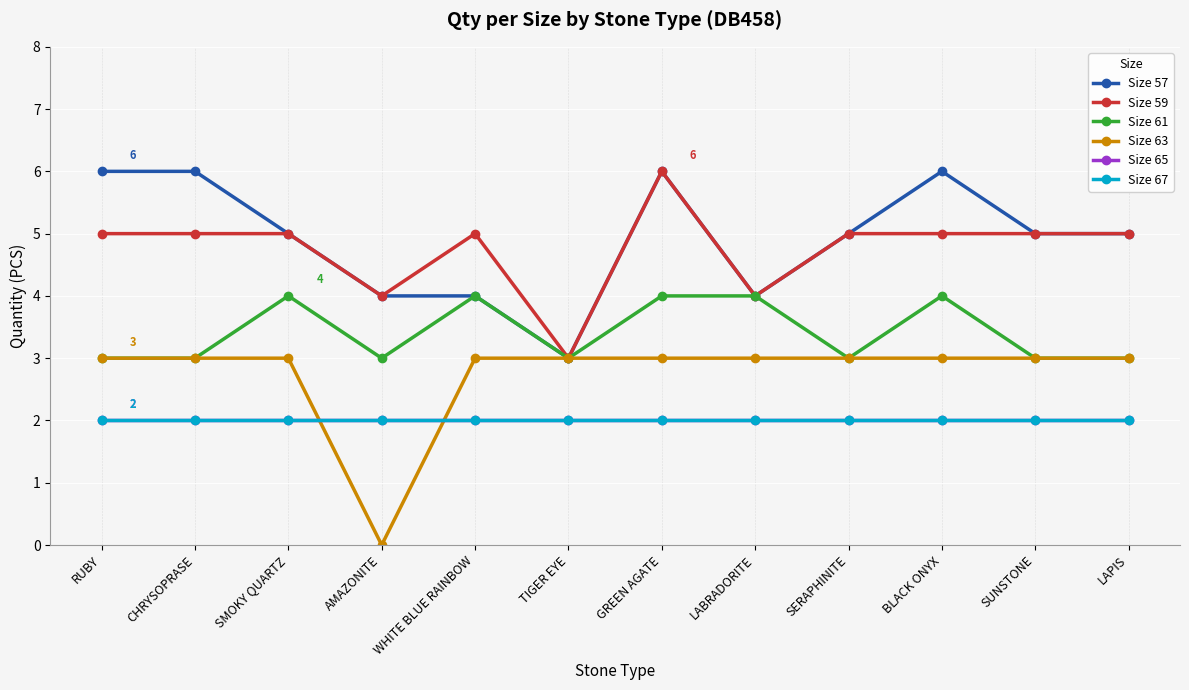

What is the maximum value for Size 67?

2